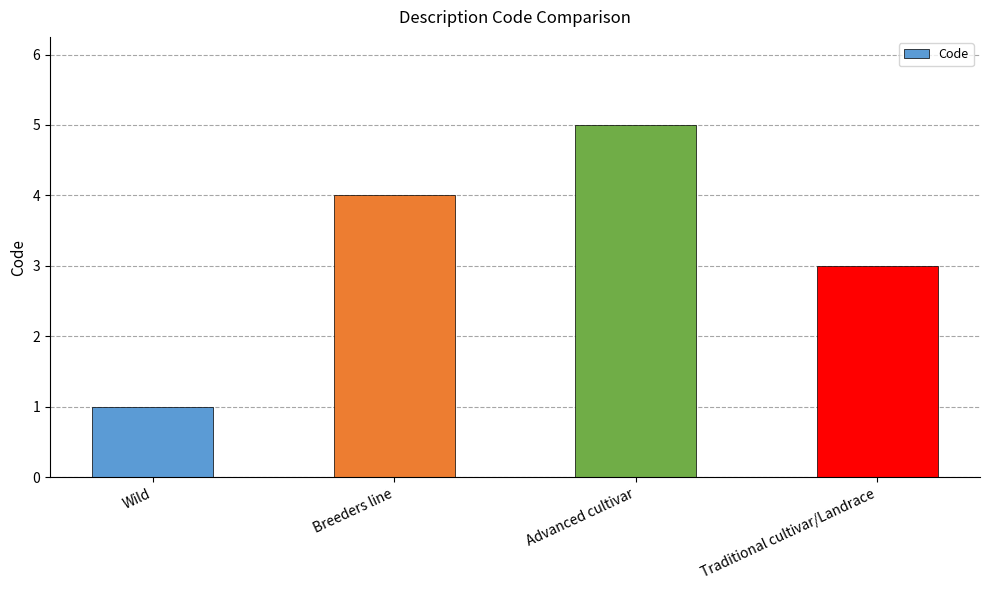

The chart shows a value of 2 at Traditional cultivar/Landrace. True or false?

False